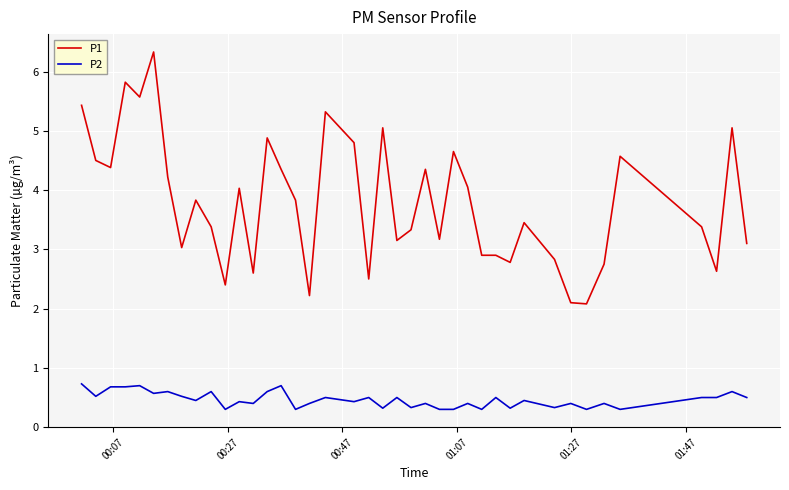

Which series has the largest total across all categories?

P1